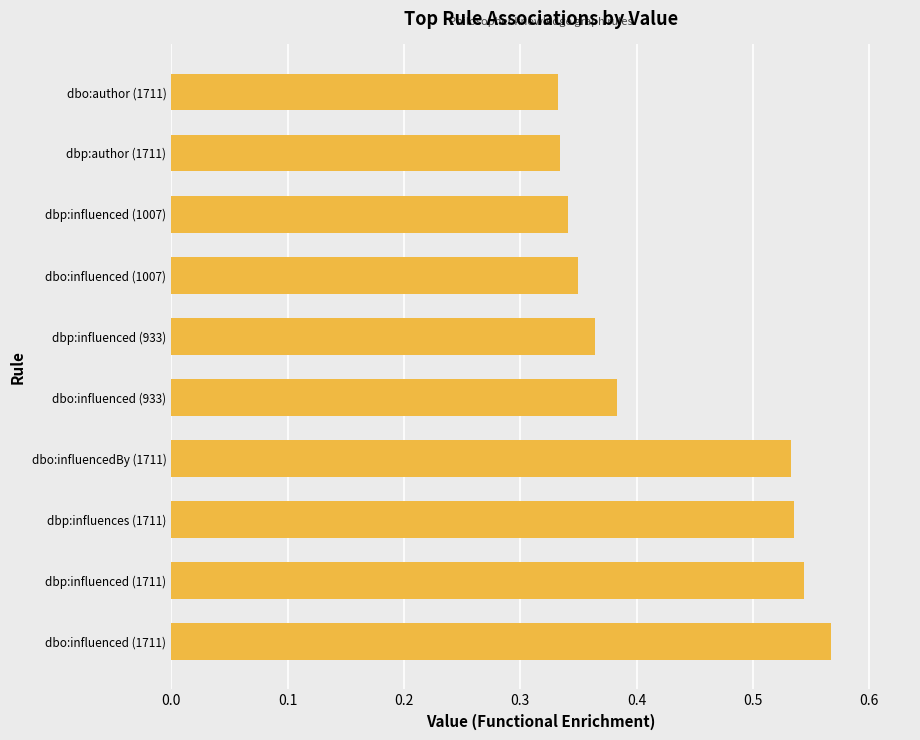

How many bars are there in total?

10